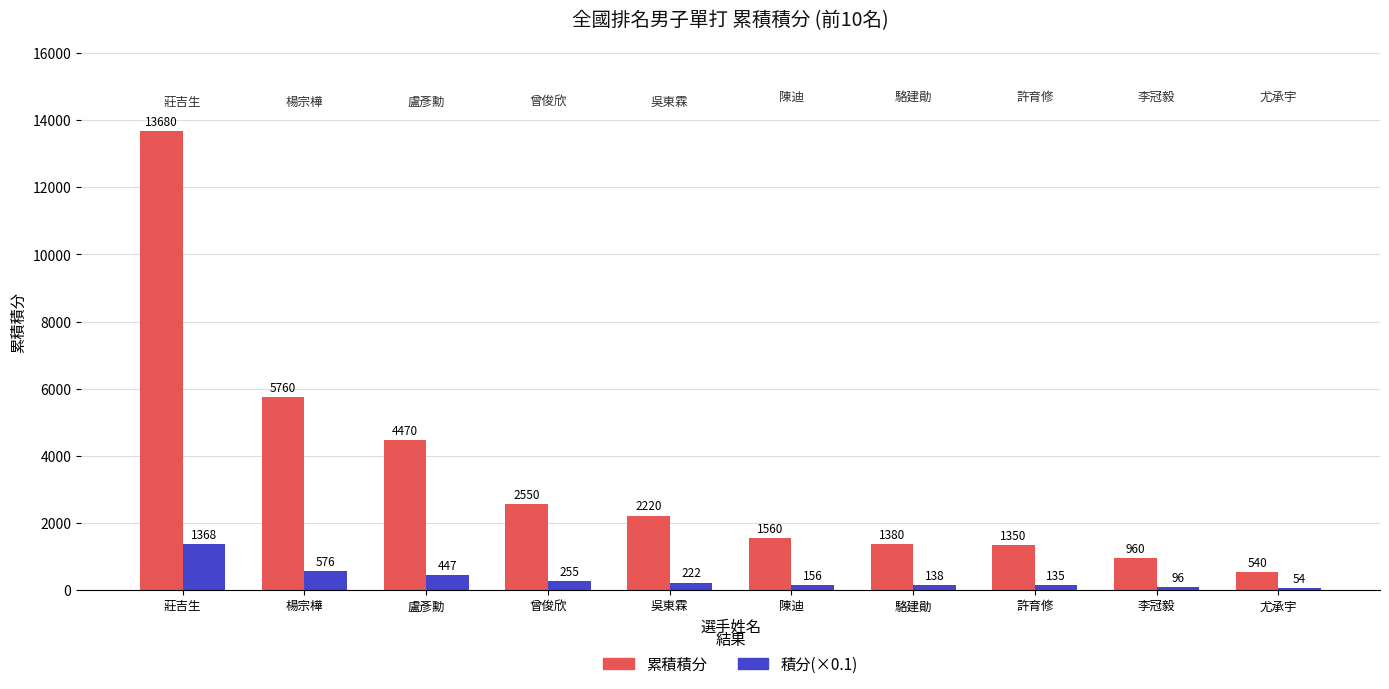

How many bars are there in each group?

2